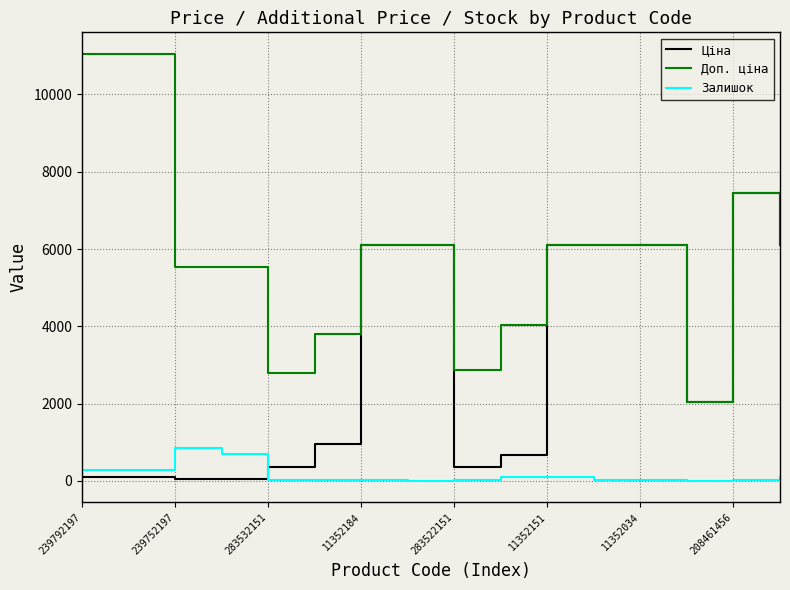

True or false: Доп. ціна and Залишок intersect in this chart.

False